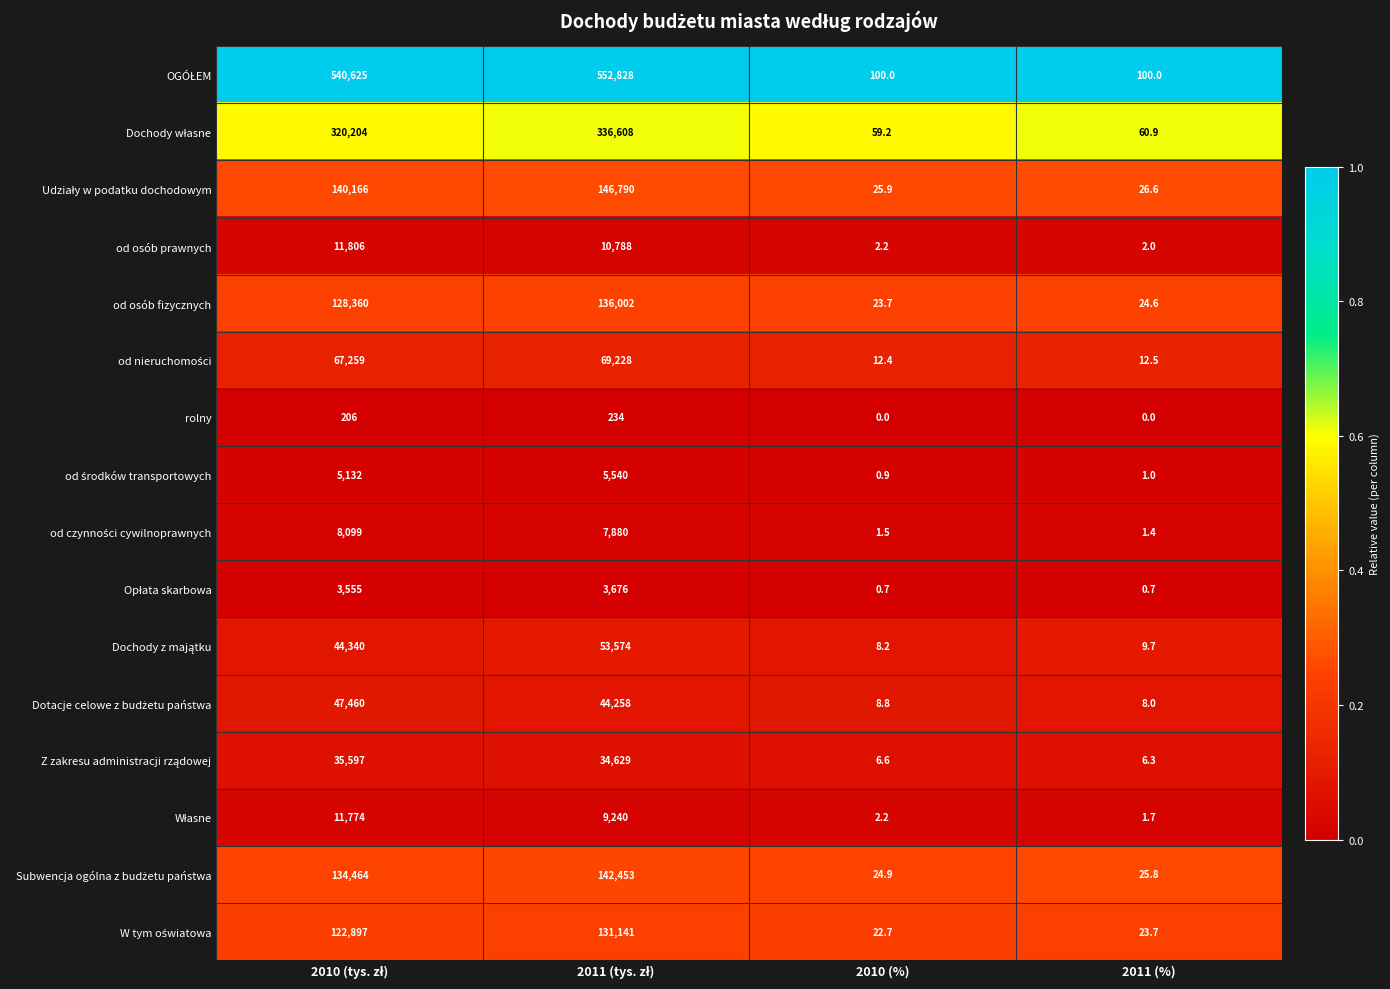

What is the greatest value displayed?

552828.0